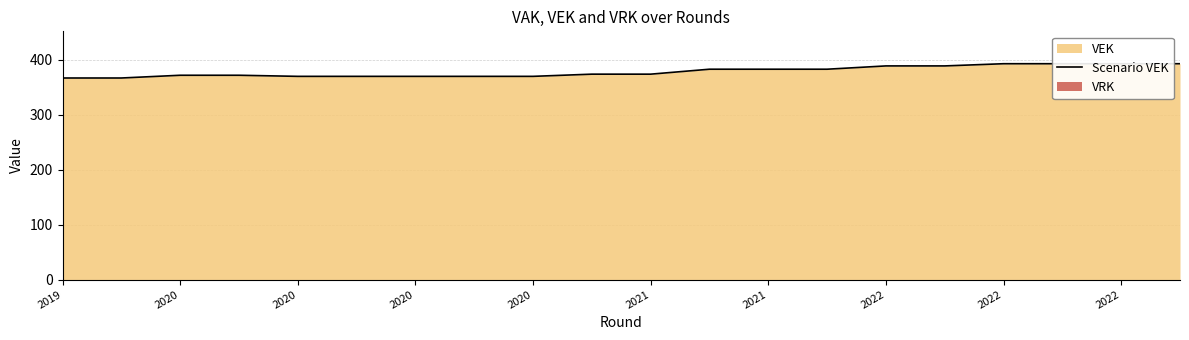

What is the average value?

379